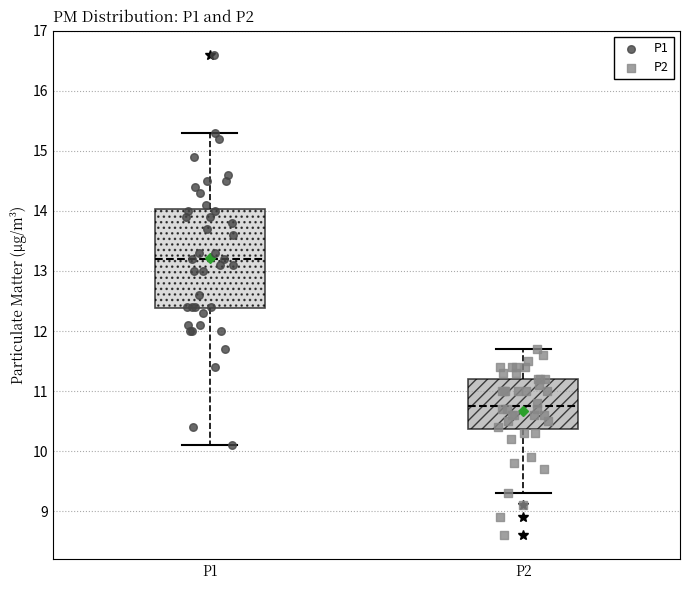

Which box has the lowest median line?

P2